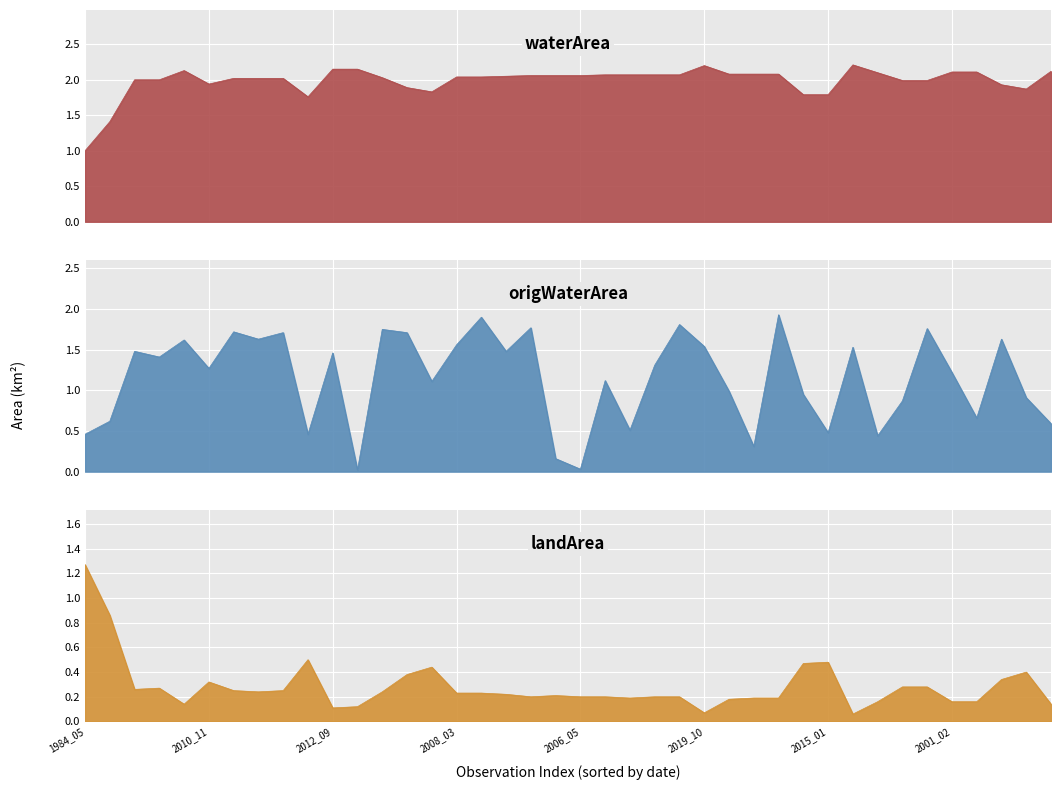

Where do landArea and origWaterArea first cross each other?

1996_12 and 1999_10